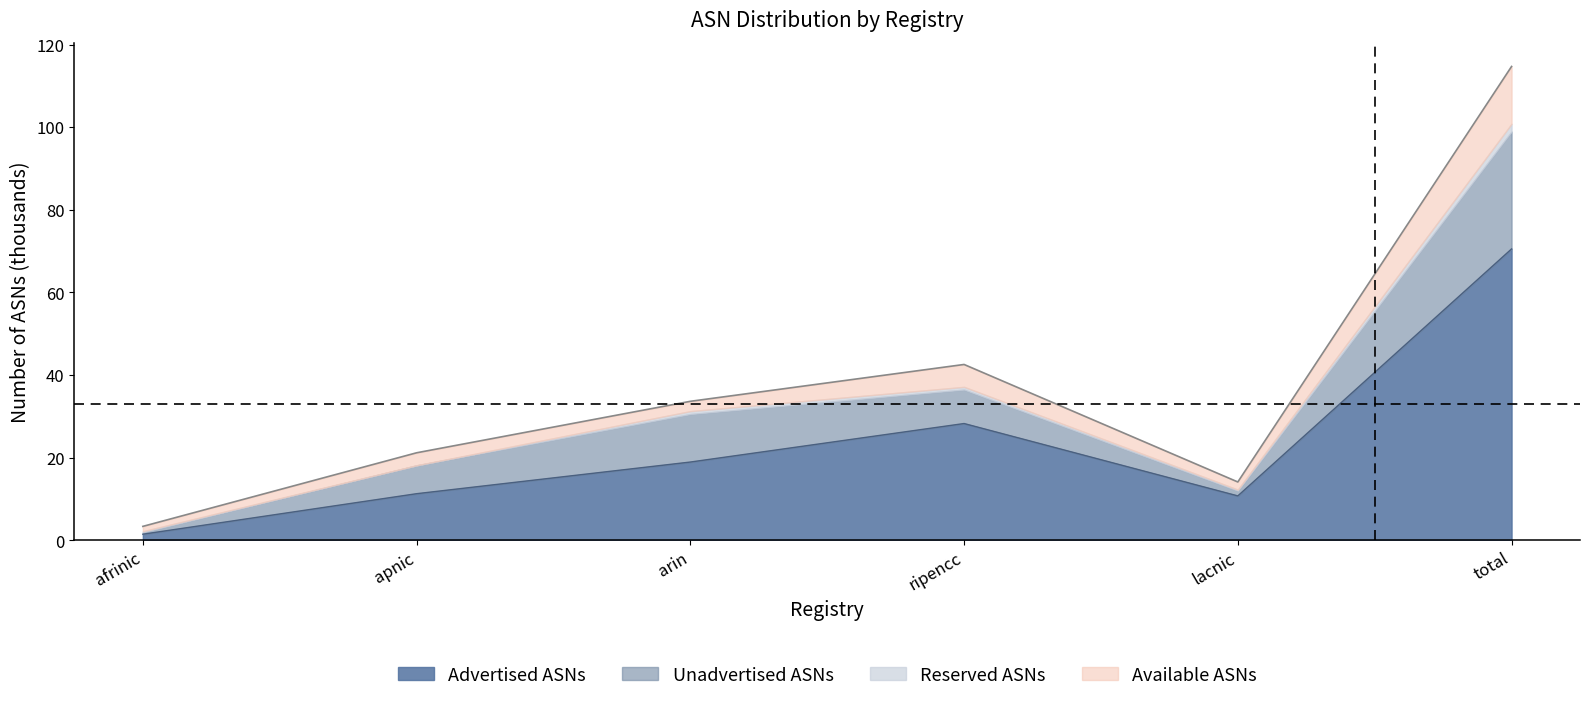

What is the average value of the Adv boundary series?

23.5